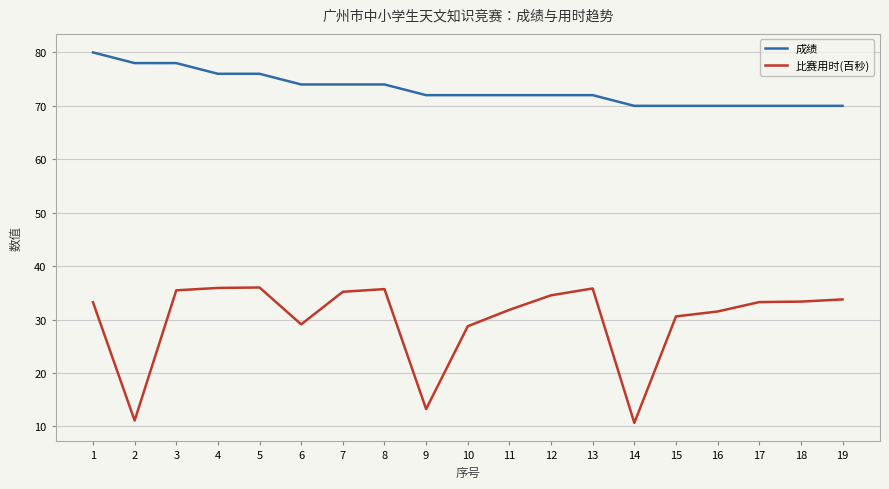

What is the approximate value of 比赛用时(百秒) at 17?

33.3